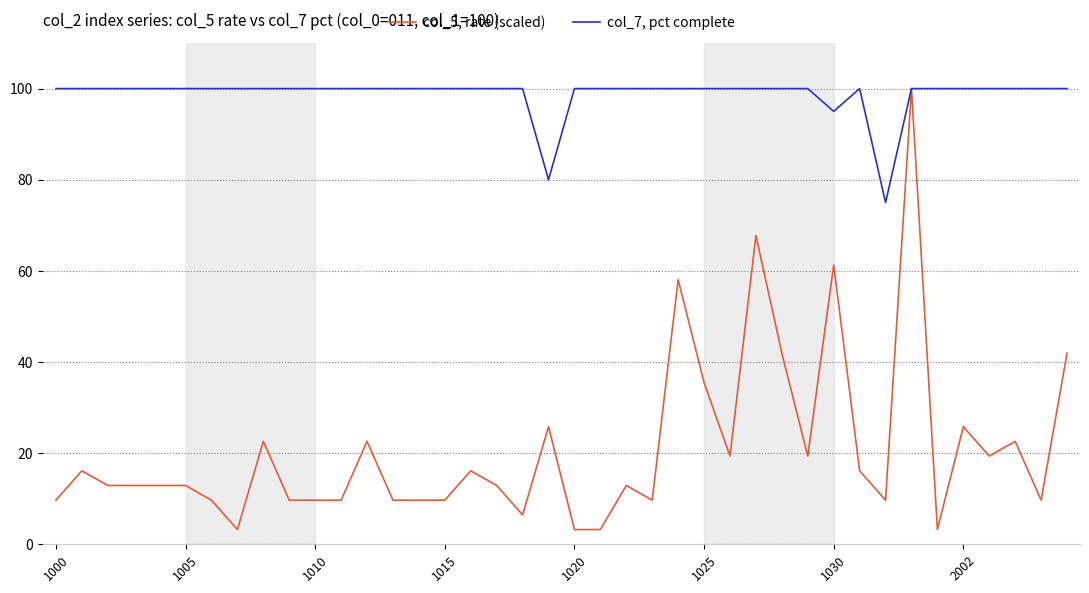

Which series has the largest total across all categories?

col_7, pct complete